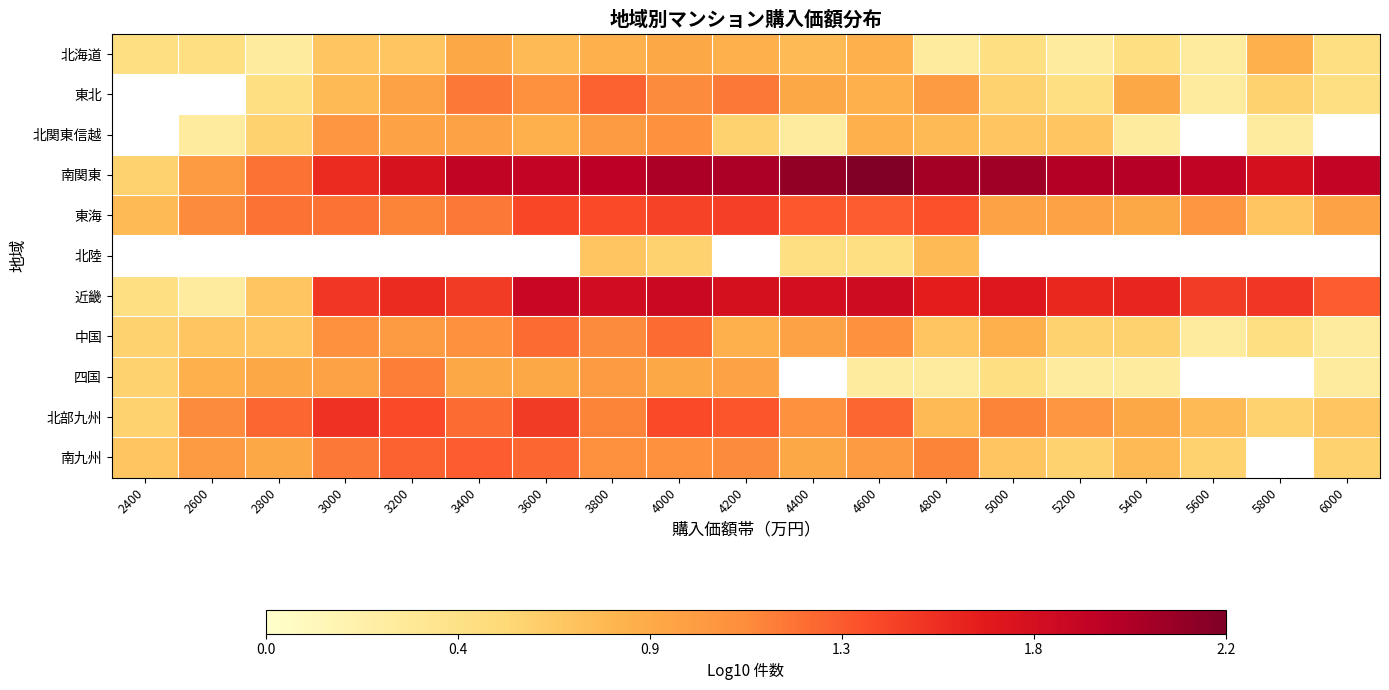

Rank the categories by 北部九州 value from highest to lowest.

3000, 3600, 3200, 4000, 4200, 2800, 4600, 3400, 3800, 5000, 2600, 4400, 5200, 5400, 4800, 5600, 6000, 2400, 5800